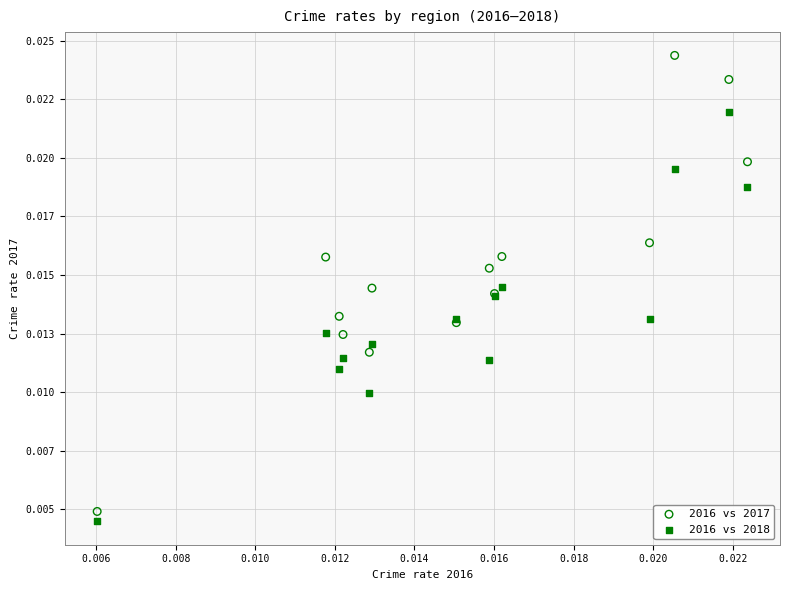

What are all the series names shown in the legend?

2016 vs 2017, 2016 vs 2018